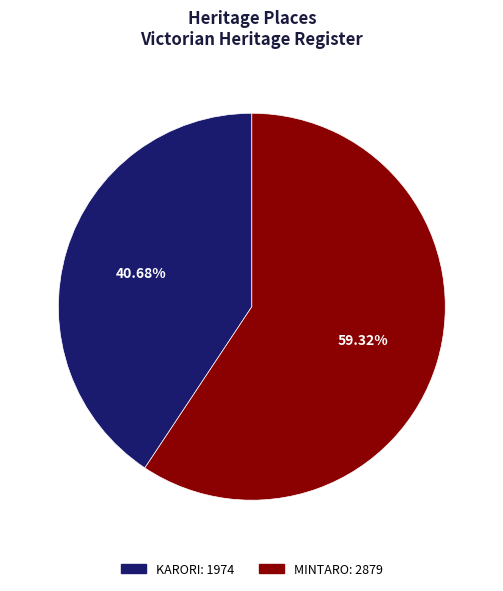

Approximately how many times larger is the value at KARORI compared to MINTARO?

0.7